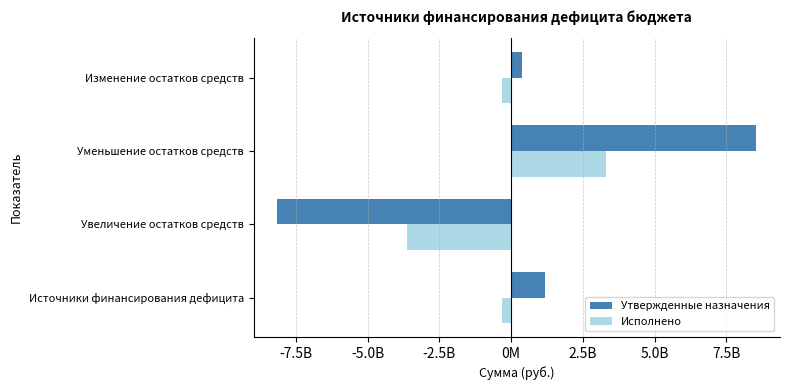

List the series in order of their overall mean, lowest first.

Исполнено, Утвержденные назначения